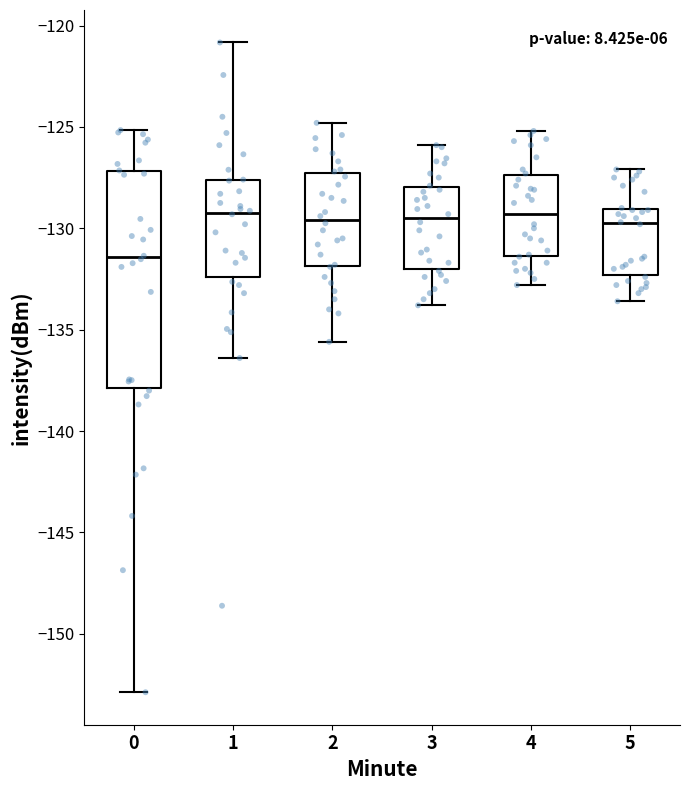

Which box has the lowest median line?

0